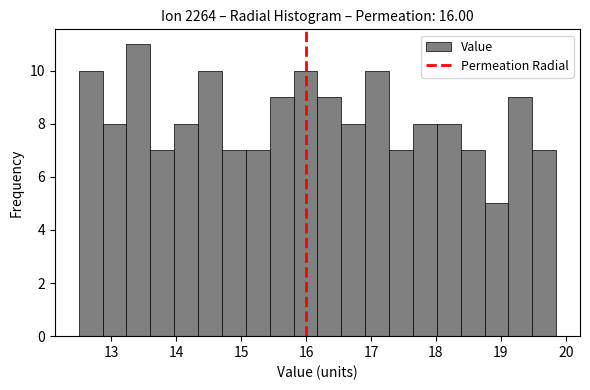

Read against the x-axis, roughly where is the centre of the tallest bar?

13.4